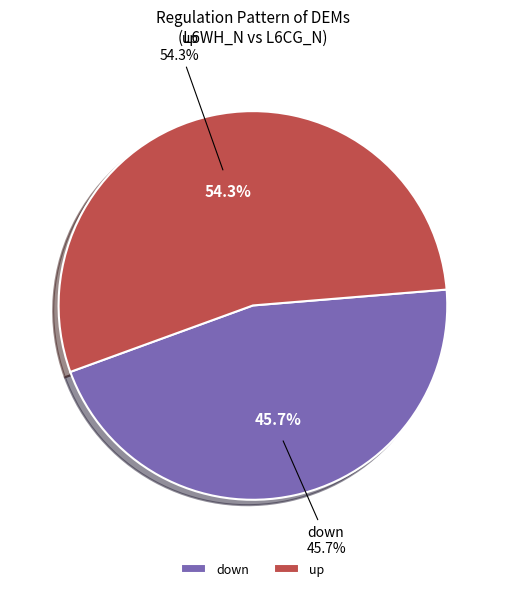

True or false: down accounts for 71% of the total.

False